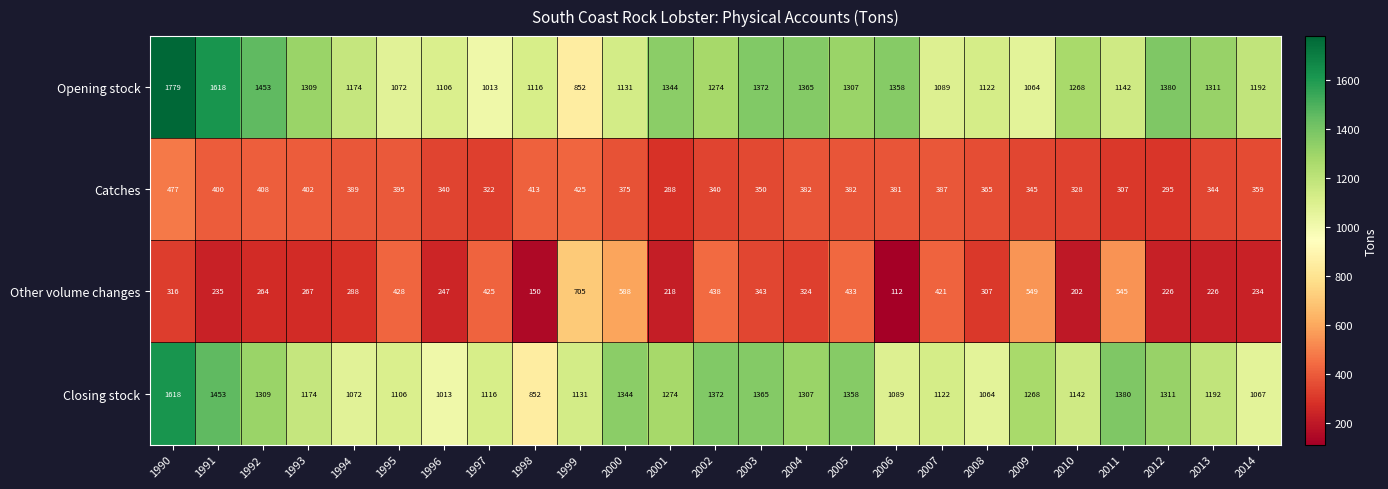

How many data points does each series have?

25